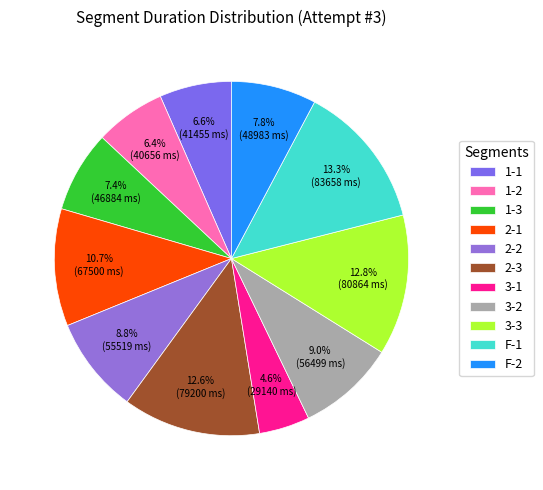

Is the sum of F-1 and 1-3 greater than half?

No